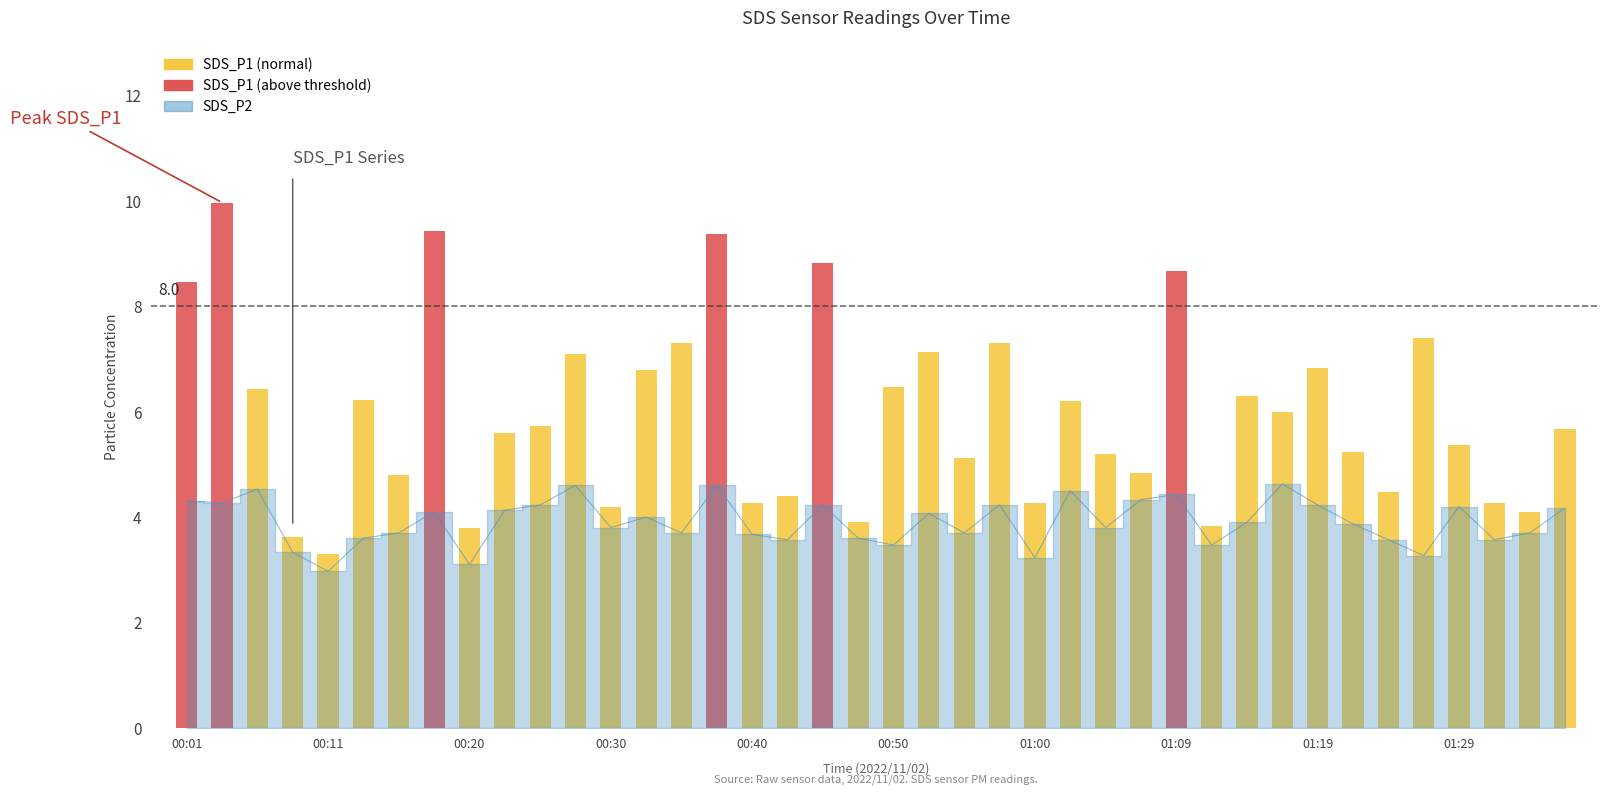

Which category has the lowest value across all series?

00:11